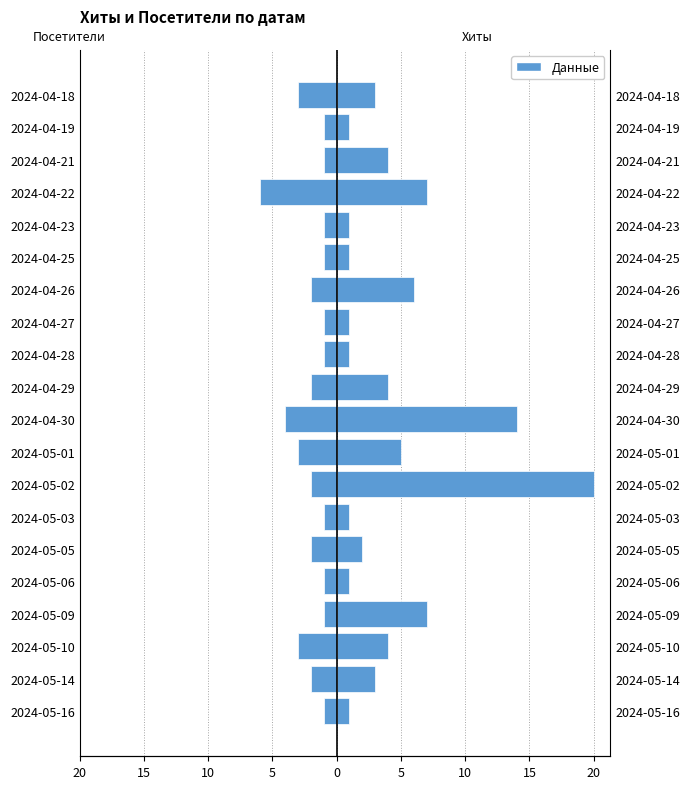

What is the maximum value for Хиты?

20